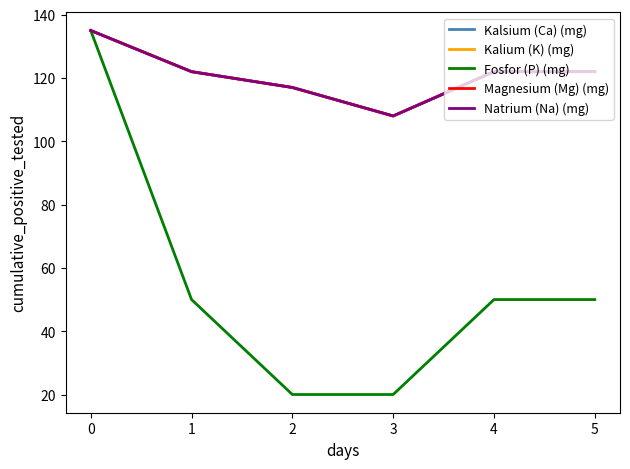

The Magnesium (Mg) (mg) series shows 65 at 0. True or false?

False